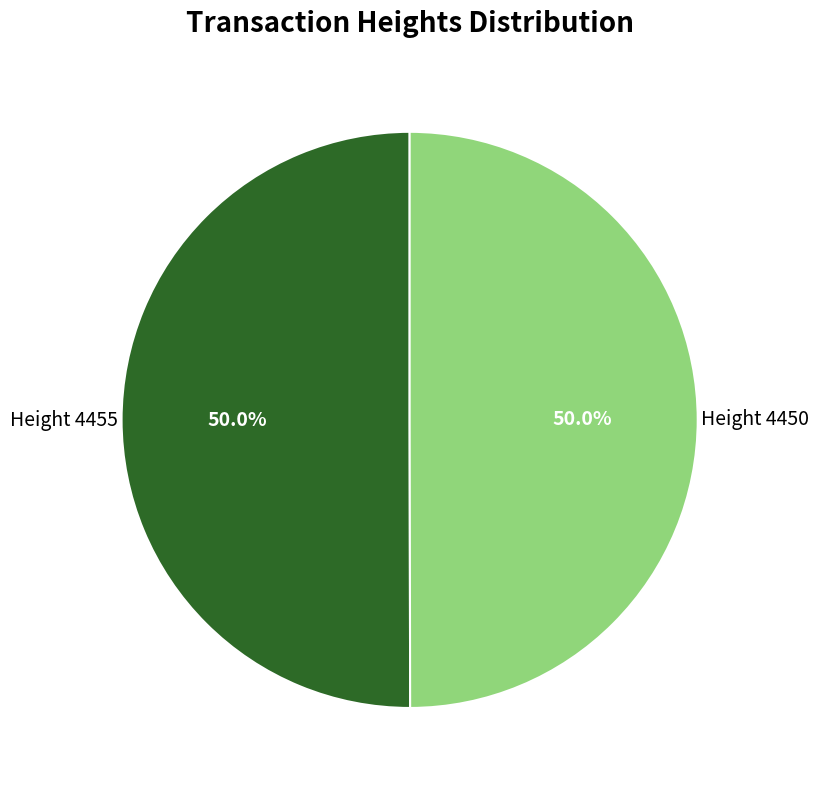

How many slices are in this pie chart?

2